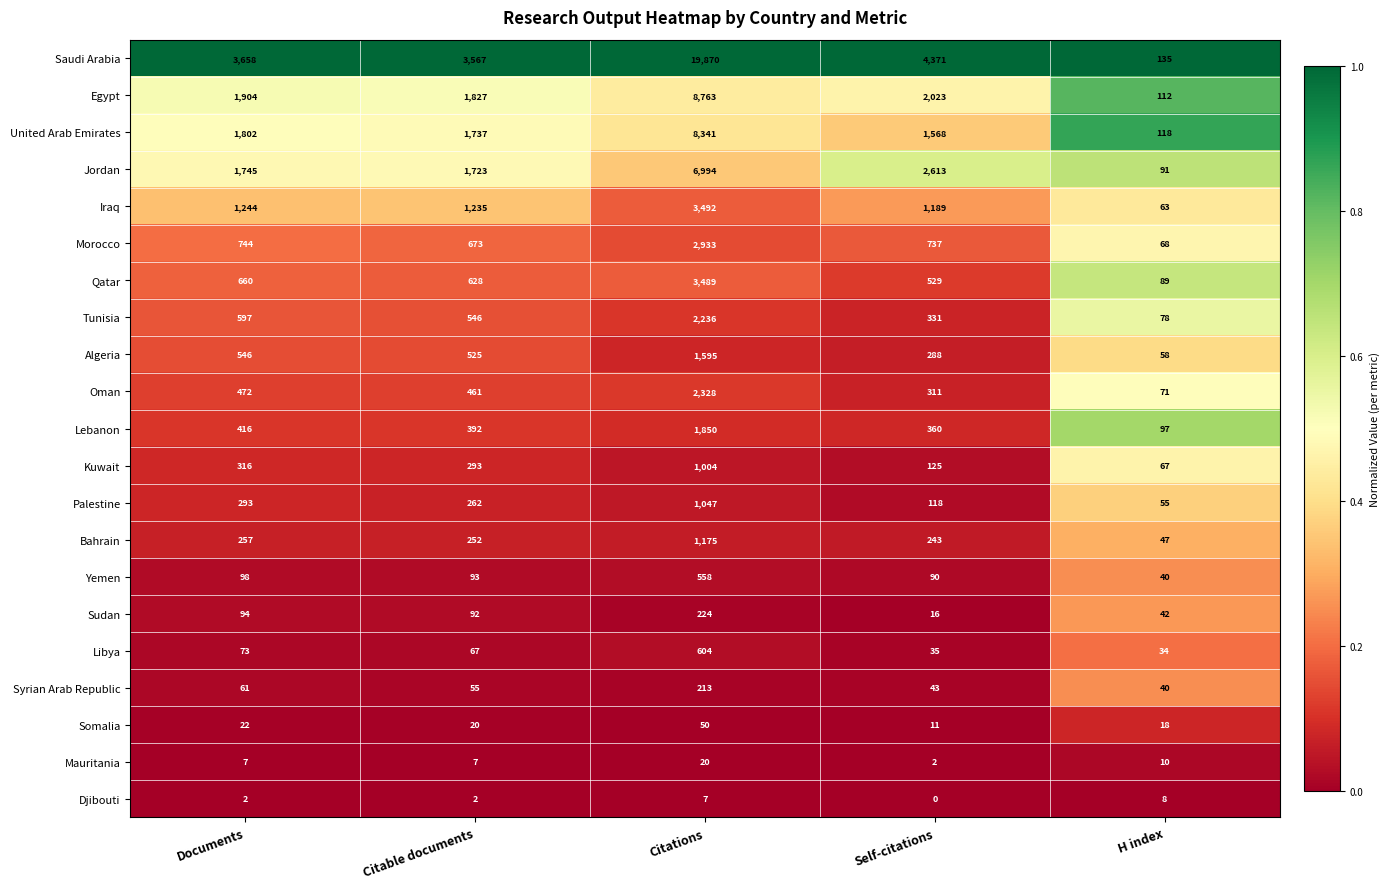

Read the Palestine value at H index.

55